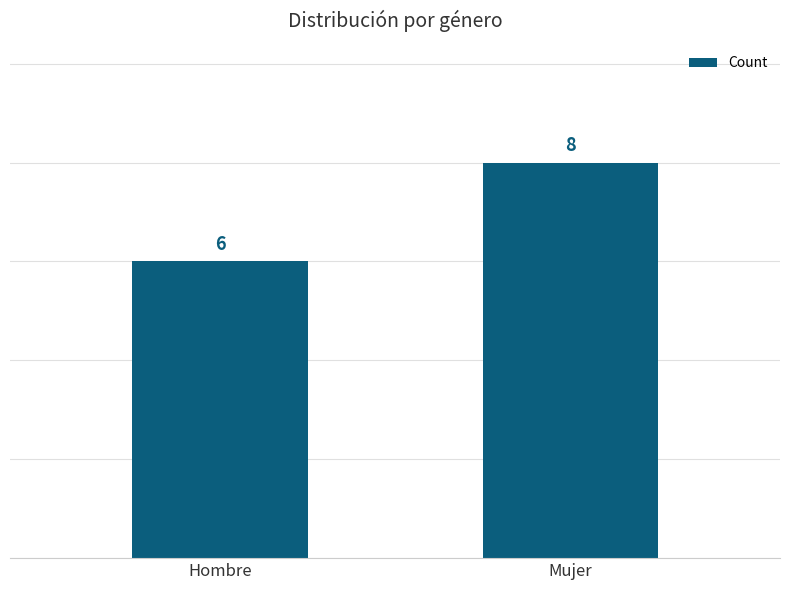

How many distinct data groups are displayed?

1